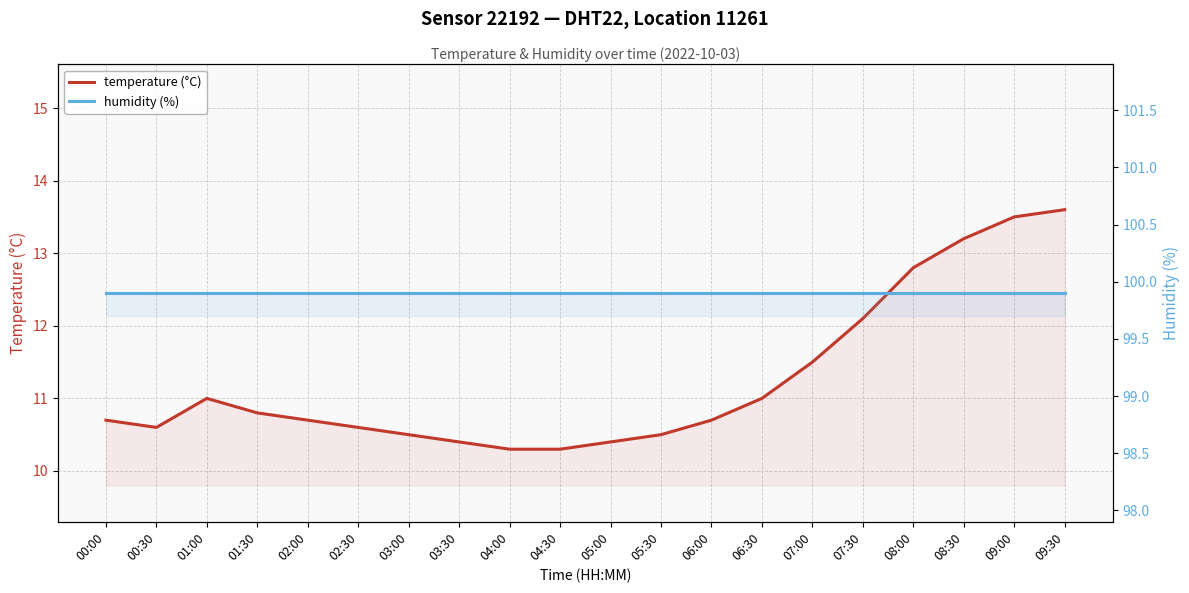

Reading left to right, what are all the values shown in this chart?

temperature (°C): 00:00=10.7	00:30=10.6	01:00=11.0	01:30=10.8	02:00=10.7	02:30=10.6	03:00=10.5	03:30=10.4	04:00=10.3	04:30=10.3	05:00=10.4	05:30=10.5	06:00=10.7	06:30=11.0	07:00=11.5	07:30=12.1	08:00=12.8	08:30=13.2	09:00=13.5	09:30=13.6
humidity (%): 00:00=99.9	00:30=99.9	01:00=99.9	01:30=99.9	02:00=99.9	02:30=99.9	03:00=99.9	03:30=99.9	04:00=99.9	04:30=99.9	05:00=99.9	05:30=99.9	06:00=99.9	06:30=99.9	07:00=99.9	07:30=99.9	08:00=99.9	08:30=99.9	09:00=99.9	09:30=99.9